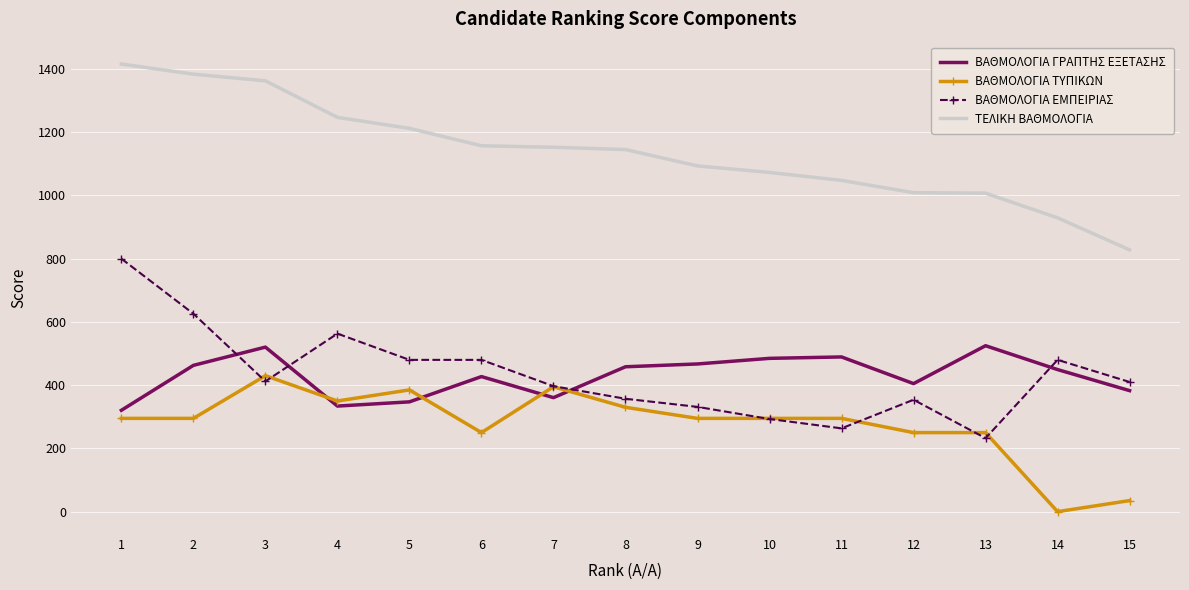

Which series has the largest total across all categories?

ΤΕΛΙΚΗ ΒΑΘΜΟΛΟΓΙΑ